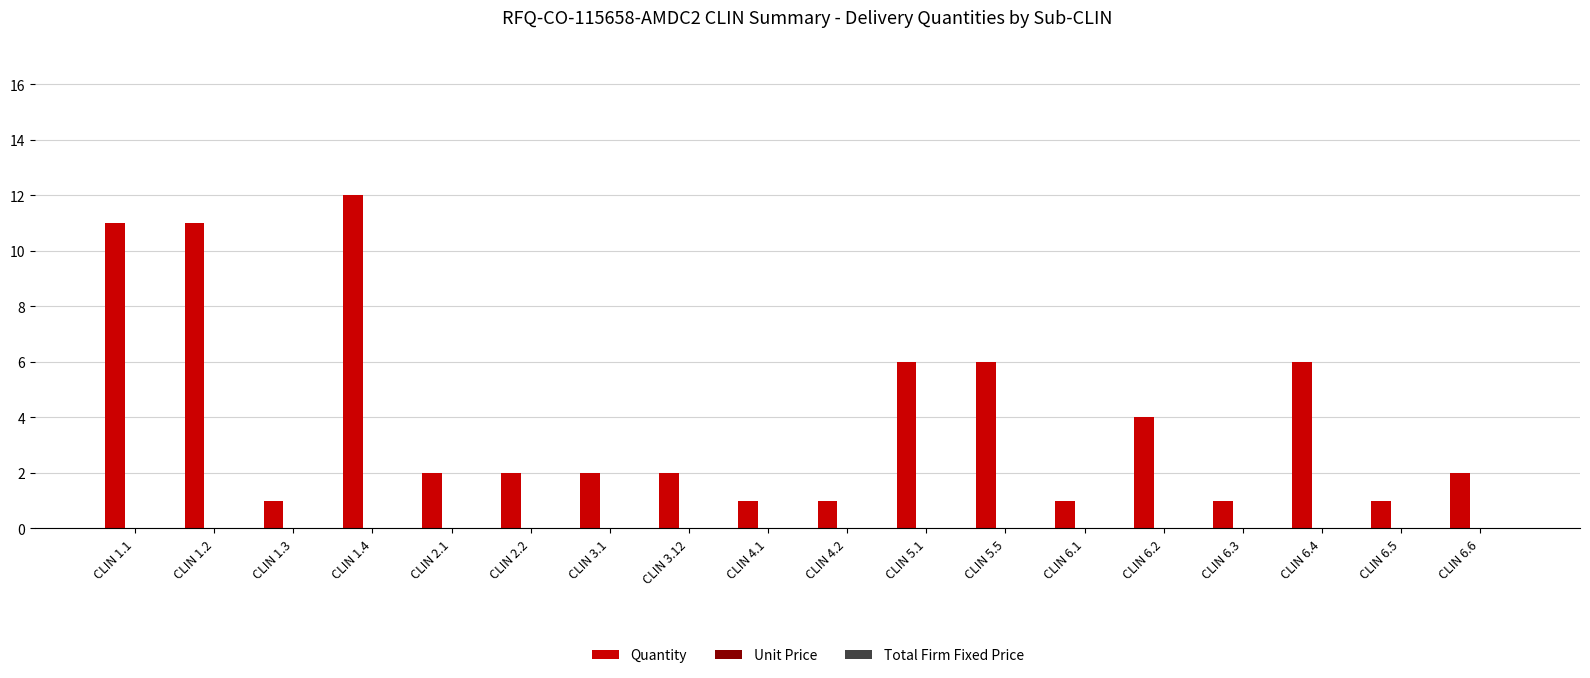

The value at CLIN 1.4 is 20. True or false?

False